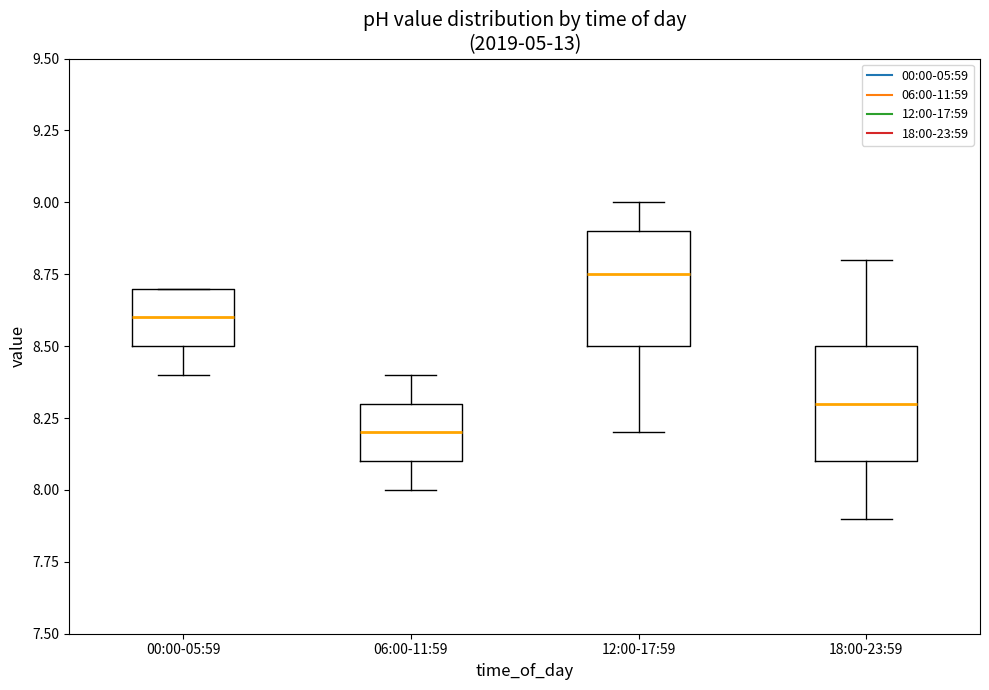

Reading left to right, transcribe this box plot: for each box, give where its median line is, the range the box spans, and where its two whiskers end, as read against the y-axis. The values are not printed on the chart, so give them approximately, as read against the axis.

00:00-05:59: median 8.60, box 8.50 to 8.70, whiskers 8.40 to 8.70
06:00-11:59: median 8.20, box 8.10 to 8.30, whiskers 8.00 to 8.40
12:00-17:59: median 8.75, box 8.50 to 8.90, whiskers 8.20 to 9.00
18:00-23:59: median 8.30, box 8.10 to 8.50, whiskers 7.90 to 8.80